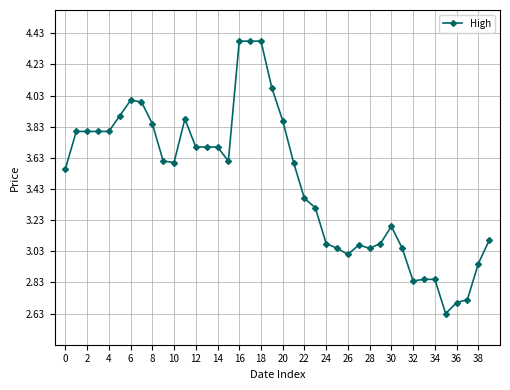

True or false: there are more than 1 points higher than both neighbors.

True